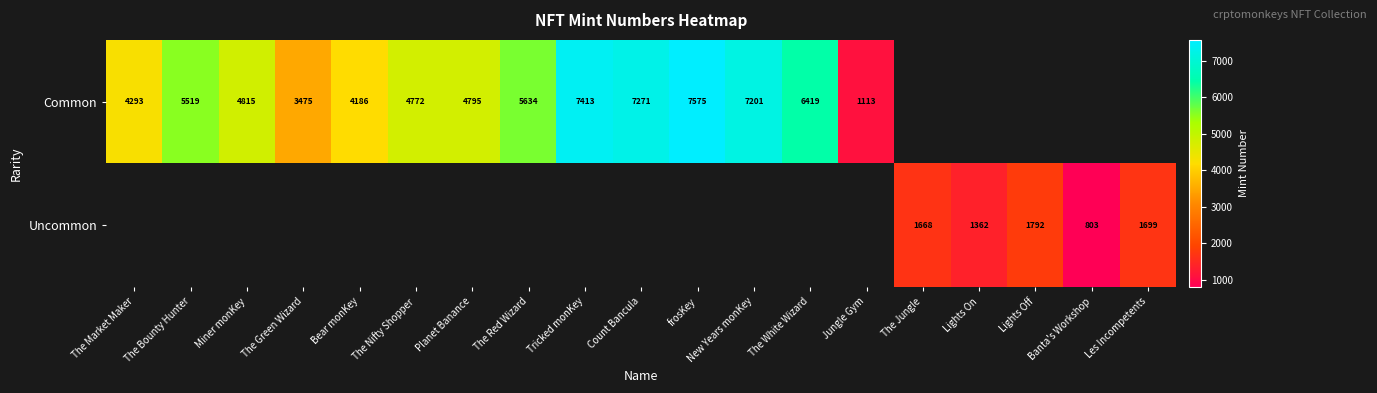

How many categories are shown in the chart?

19